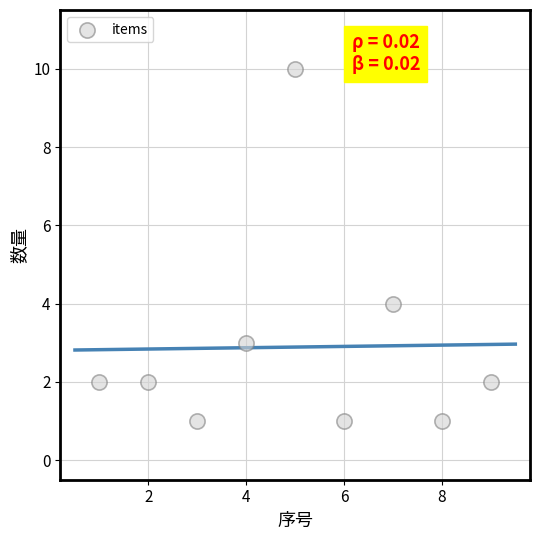

What is the range of X values (max minus min)?

8